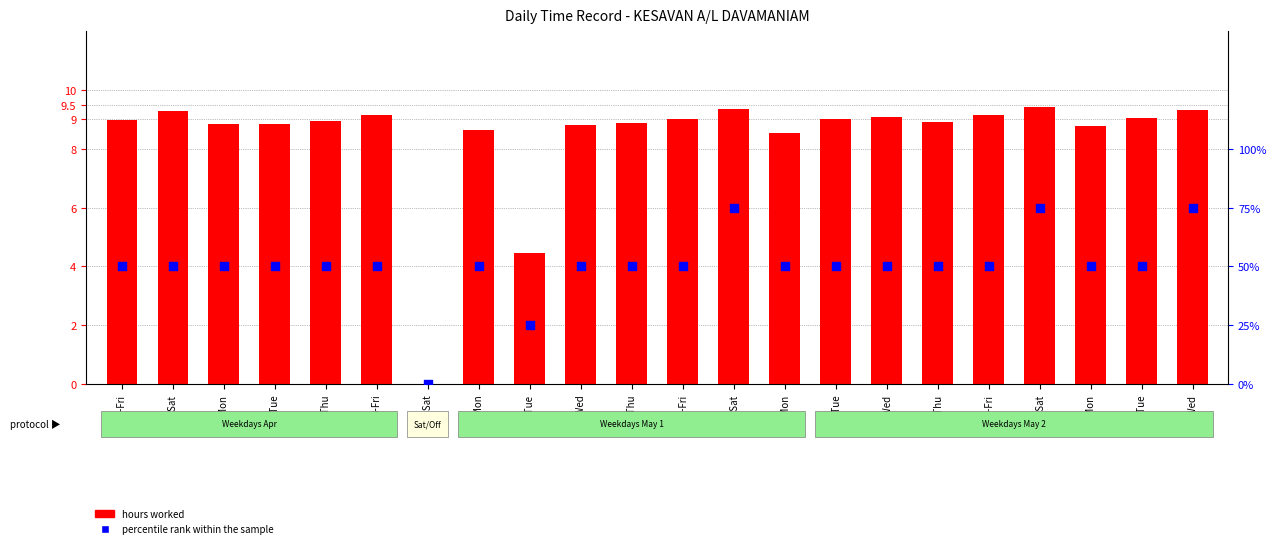

Which series reaches the maximum Y coordinate?

percentile rank within the sample